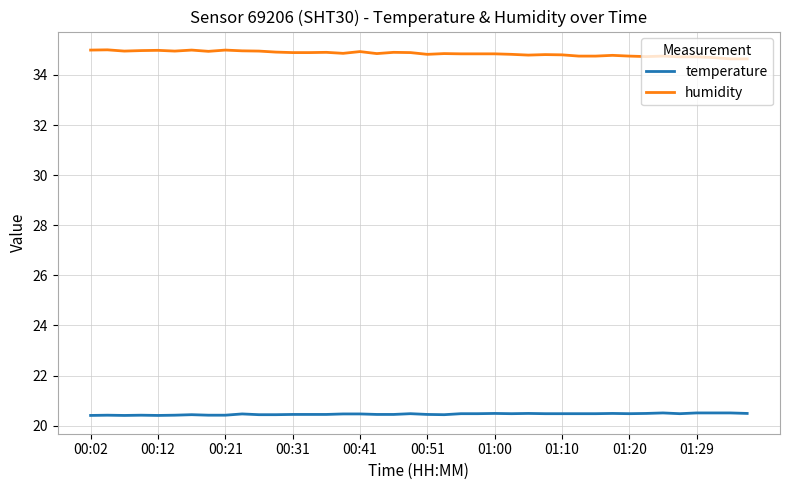

List the series in order of their peak value, highest first.

humidity, temperature